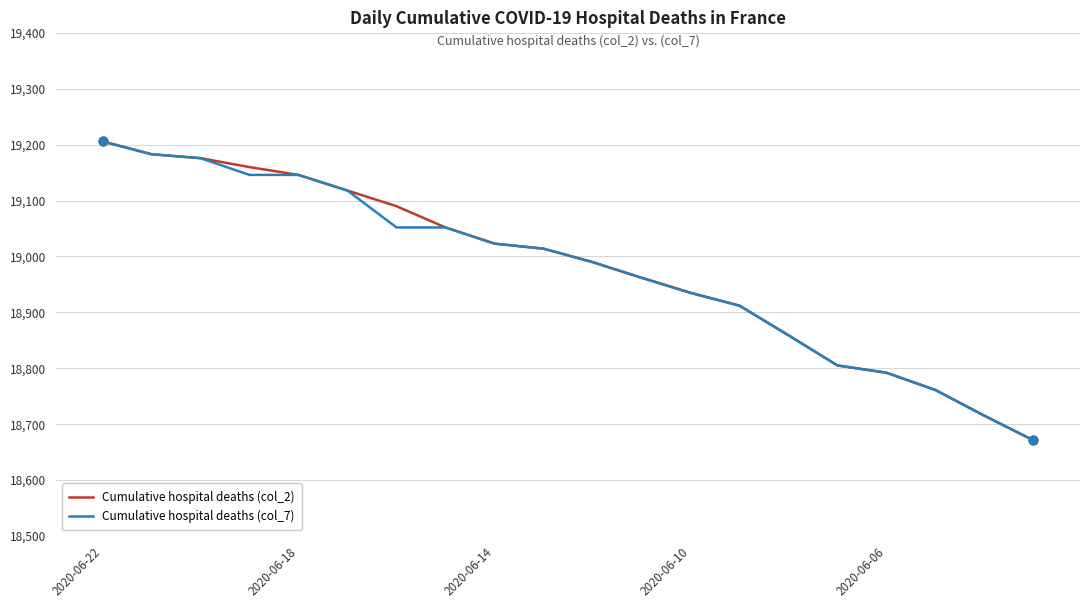

What is the maximum value shown in the chart?

19206